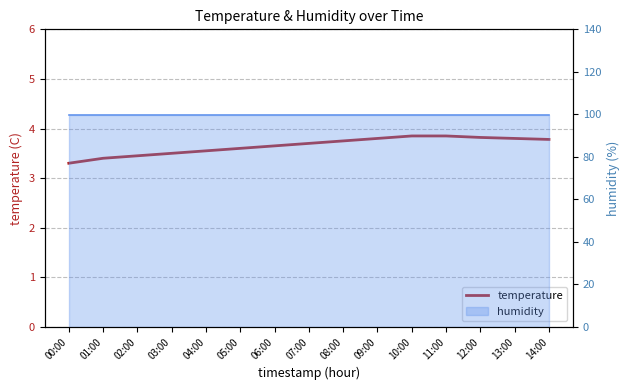

How many lines are shown in the chart?

1